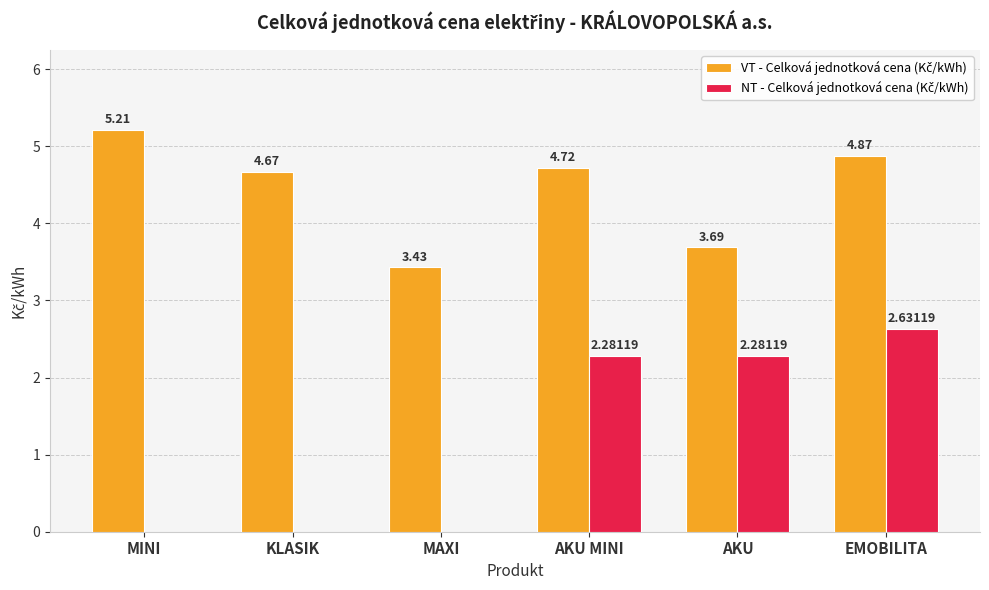

What is the total value across all series at EMOBILITA?

7.5